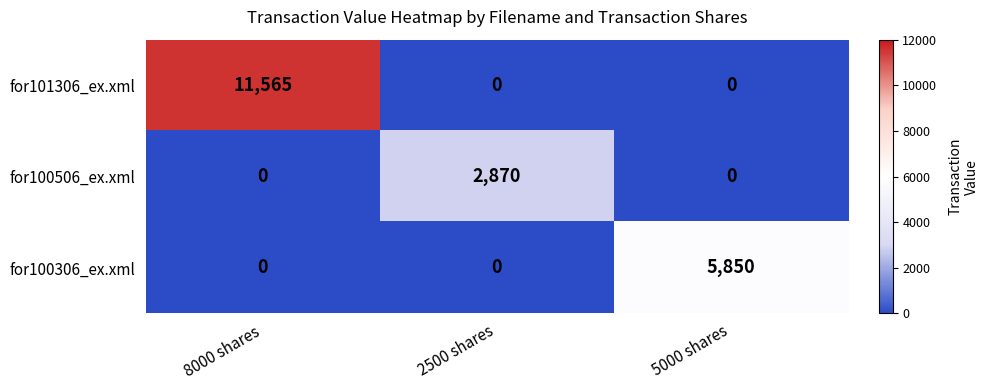

List the series in order of their peak value, lowest first.

for100506_ex.xml, for100306_ex.xml, for101306_ex.xml